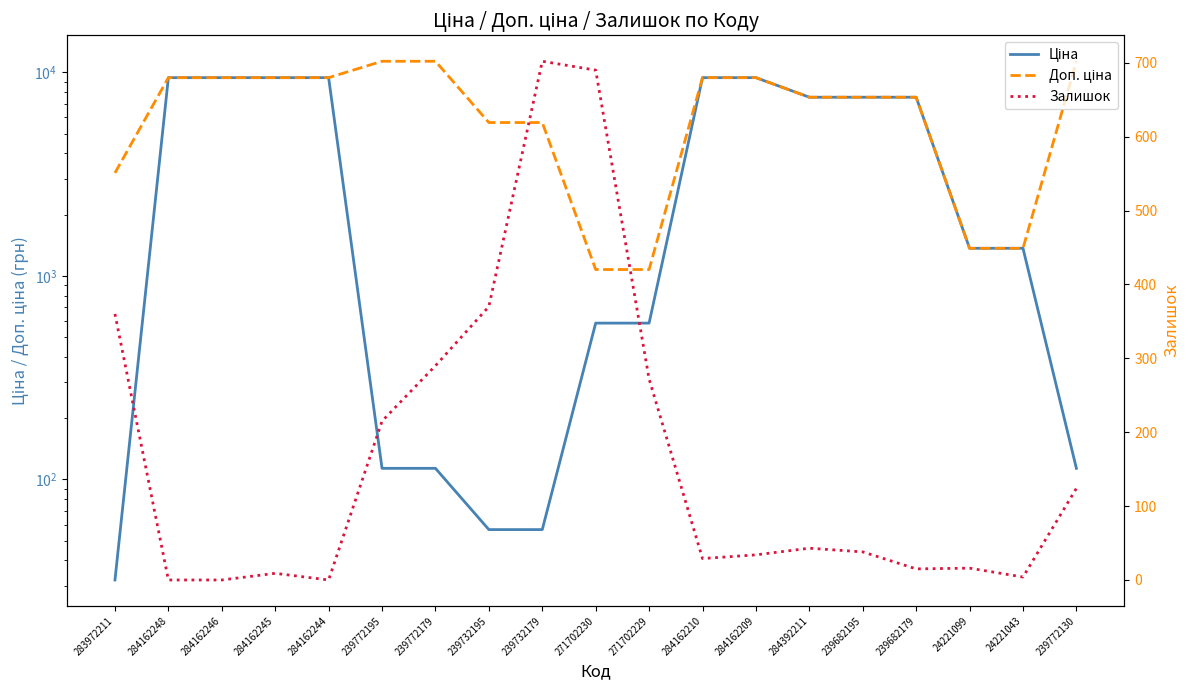

What is the difference between the highest and lowest values at 284162210?

9387.9